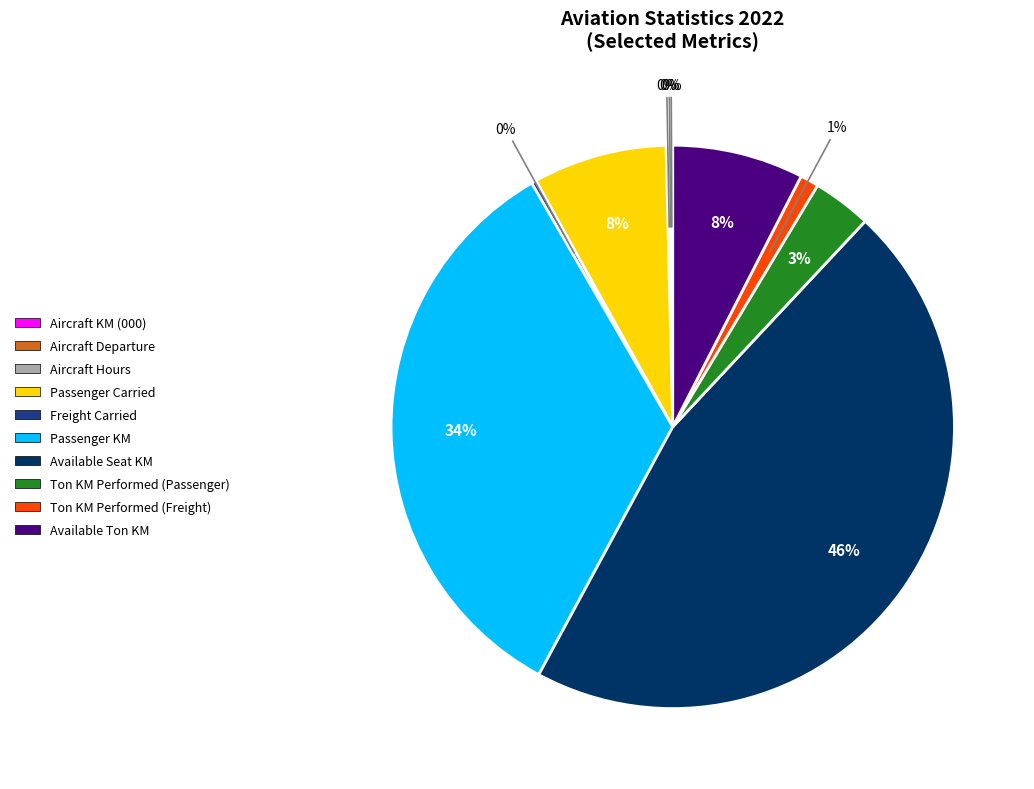

What percentage is the Passenger KM slice, to the nearest percent?

34%